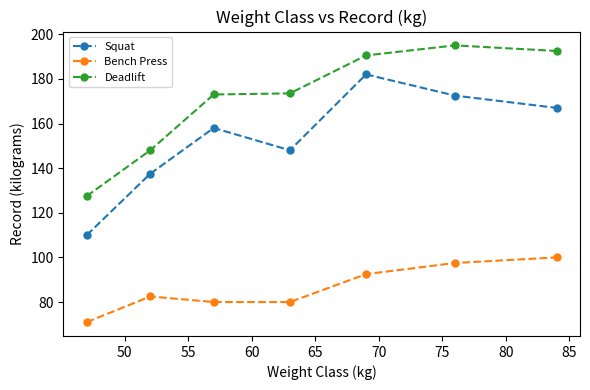

List the series in order of their overall mean, lowest first.

Bench Press, Squat, Deadlift